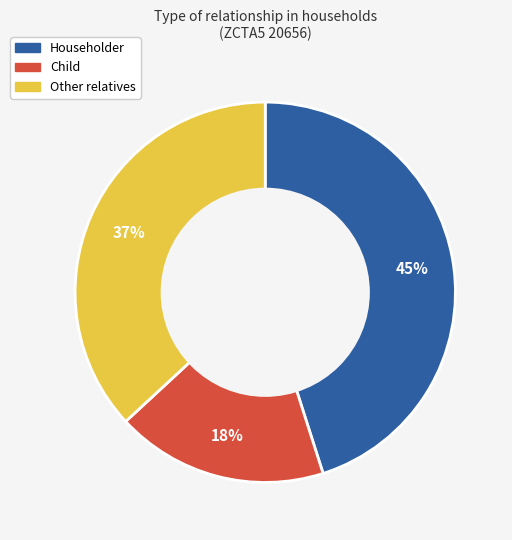

Is Other relatives the majority of the pie?

No